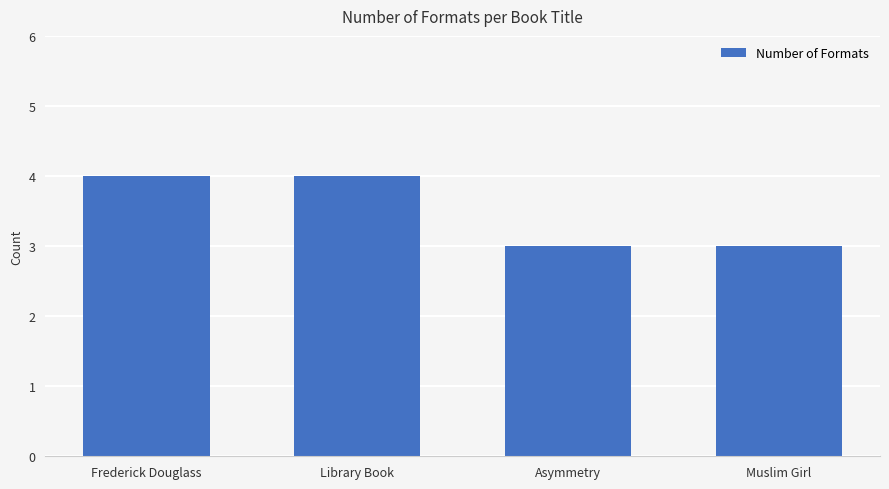

Count the number of categories in the chart.

4